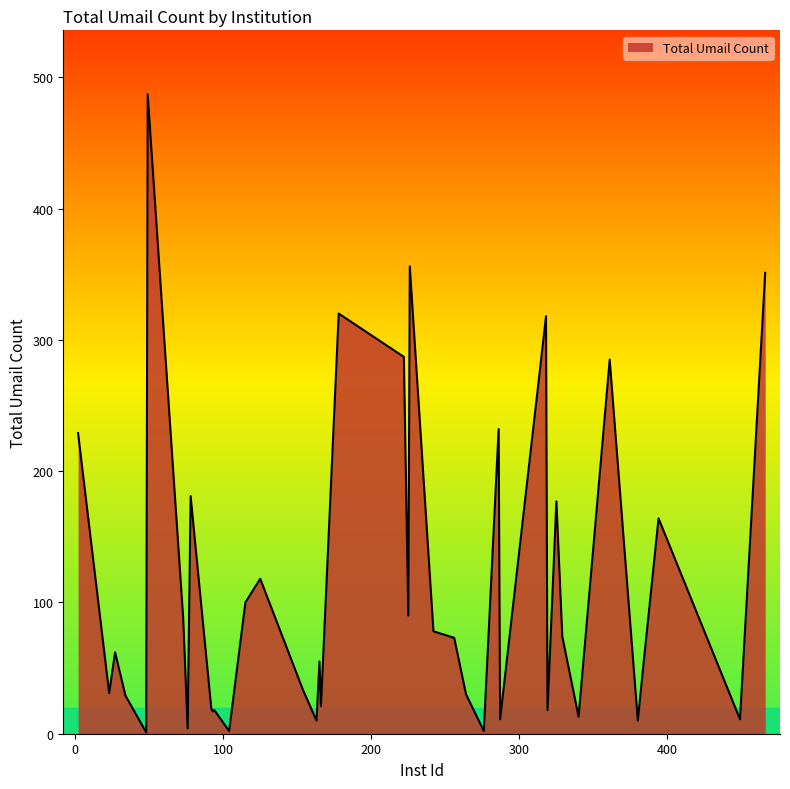

What is the difference between the second highest and second lowest values?

354